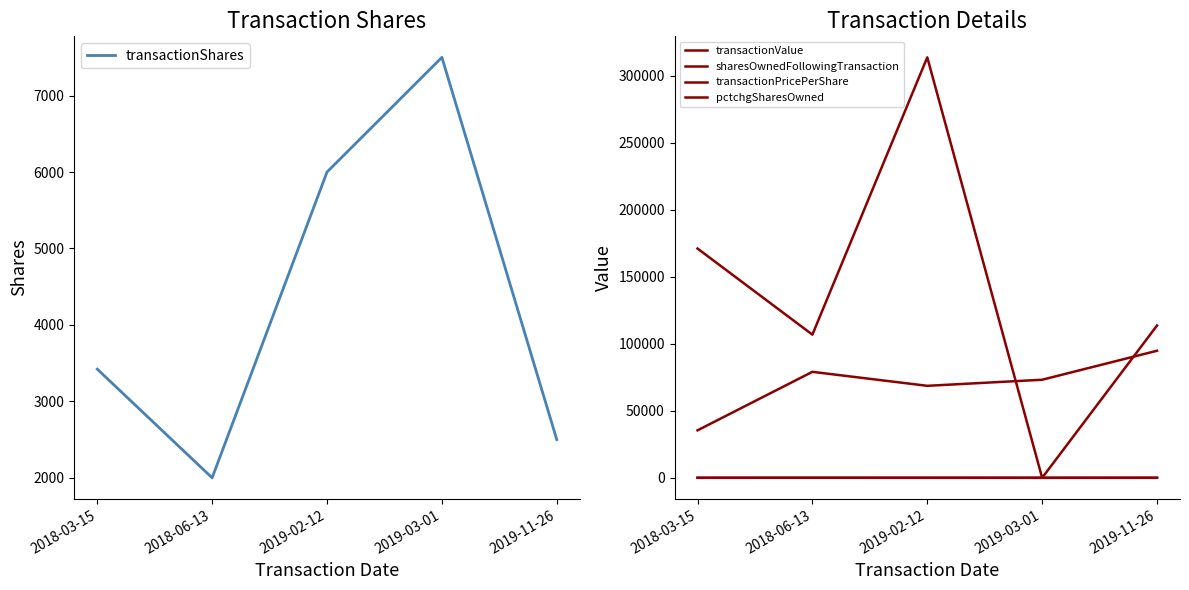

The transactionShares series shows 2000.0 at 2018-06-13. True or false?

True